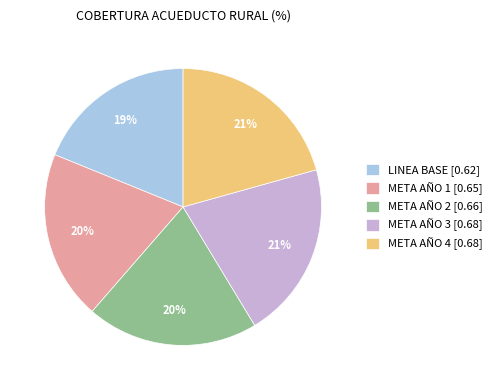

To the nearest percent, what percentage of the pie is LINEA BASE?

19%